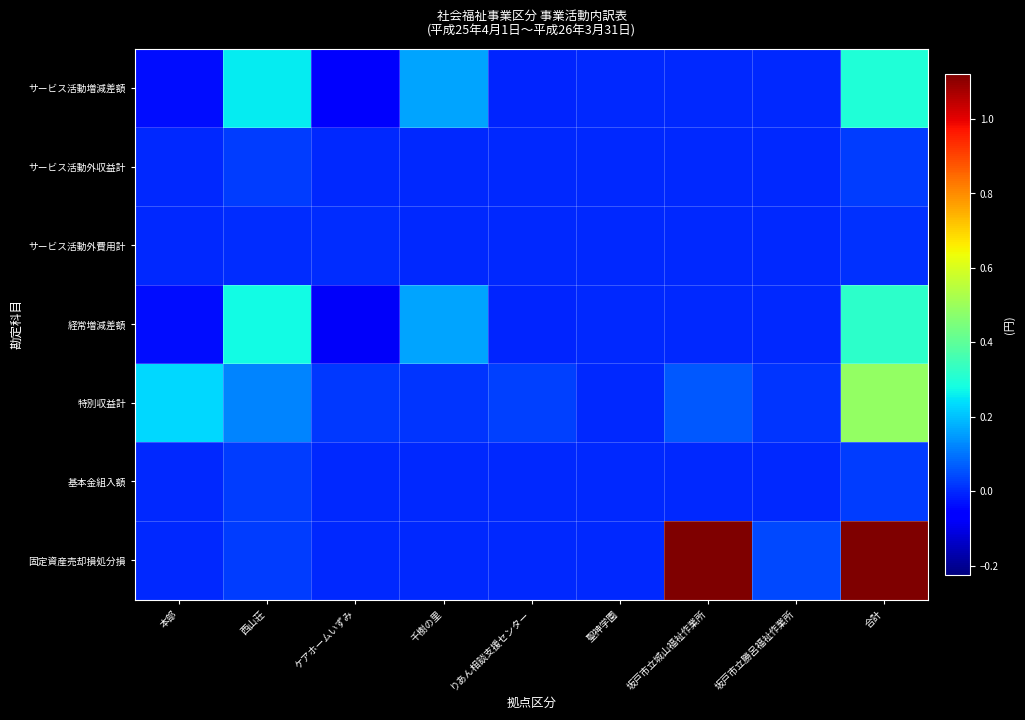

Reading left to right, list all the values displayed in this chart.

サービス活動増減差額: 本部=-3655513	西山荘=25567457	ケアホームいずみ=-7443916	千樹の里=15958891	りあん相談支援センター=-581474	聖神学園=0	坂戸市立城山福祉作業所=0	坂戸市立勝呂福祉作業所=0	合計=29845445
サービス活動外収益計: 本部=22840	西山荘=2643487	ケアホームいずみ=48687	千樹の里=9533	りあん相談支援センター=19	聖神学園=0	坂戸市立城山福祉作業所=0	坂戸市立勝呂福祉作業所=0	合計=2724566
サービス活動外費用計: 本部=0	西山荘=433258	ケアホームいずみ=357643	千樹の里=0	りあん相談支援センター=0	聖神学園=0	坂戸市立城山福祉作業所=0	坂戸市立勝呂福祉作業所=0	合計=790901
経常増減差額: 本部=-3632673	西山荘=27777686	ケアホームいずみ=-7752872	千樹の里=15968424	りあん相談支援センター=-581455	聖神学園=0	坂戸市立城山福祉作業所=0	坂戸市立勝呂福祉作業所=0	合計=31779110
特別収益計: 本部=22861185	西山荘=11996109	ケアホームいずみ=2108001	千樹の里=1300000	りあん相談支援センター=3000000	聖神学園=0	坂戸市立城山福祉作業所=6112788	坂戸市立勝呂福祉作業所=1424585	合計=48802668
基本金組入額: 本部=0	西山荘=2525000	ケアホームいずみ=0	千樹の里=0	りあん相談支援センター=0	聖神学園=0	坂戸市立城山福祉作業所=0	坂戸市立勝呂福祉作業所=0	合計=2525000
固定資産売却損処分損: 本部=0	西山荘=2525000	ケアホームいずみ=0	千樹の里=0	りあん相談支援センター=0	聖神学園=0	坂戸市立城山福祉作業所=260099279	坂戸市立勝呂福祉作業所=4191847	合計=309841933